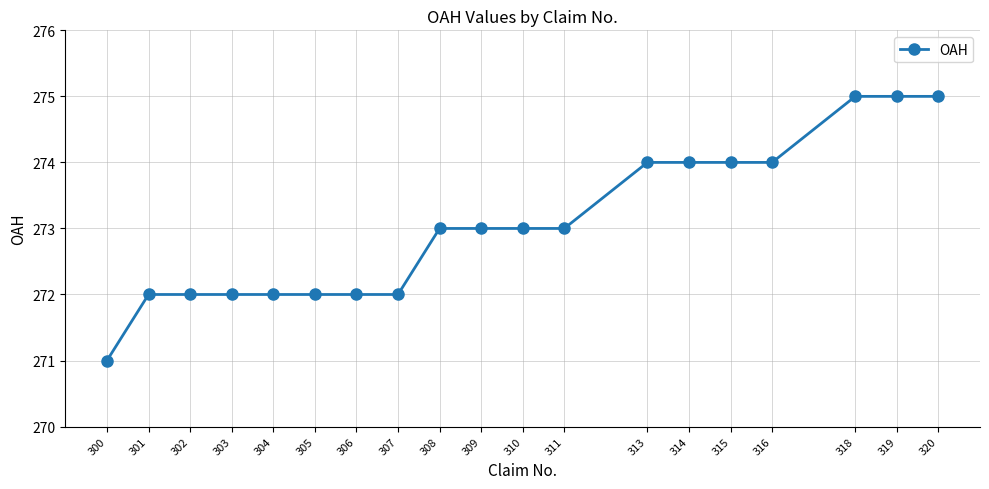

What is the value of the 12th point from the left?

273